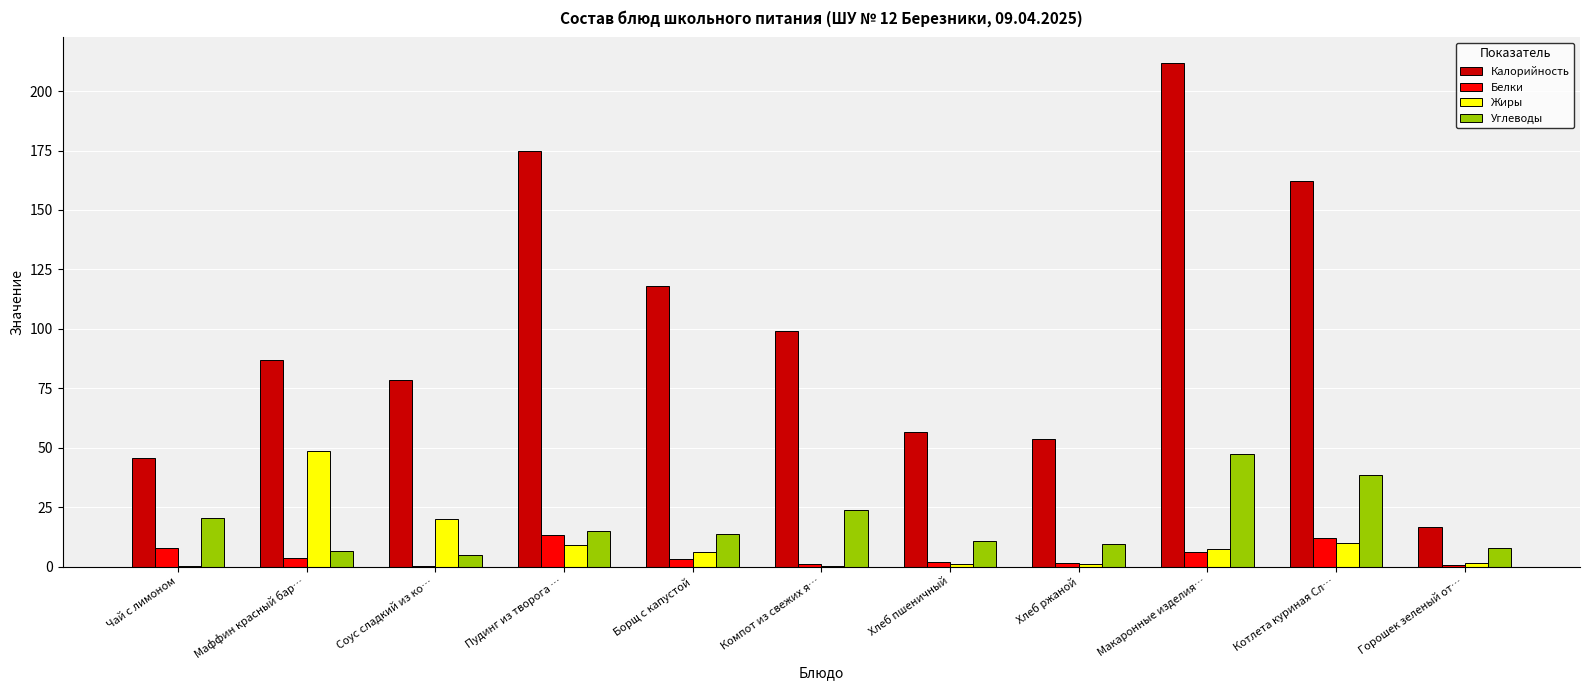

Are the bars grouped side by side (vs. stacked)?

Yes